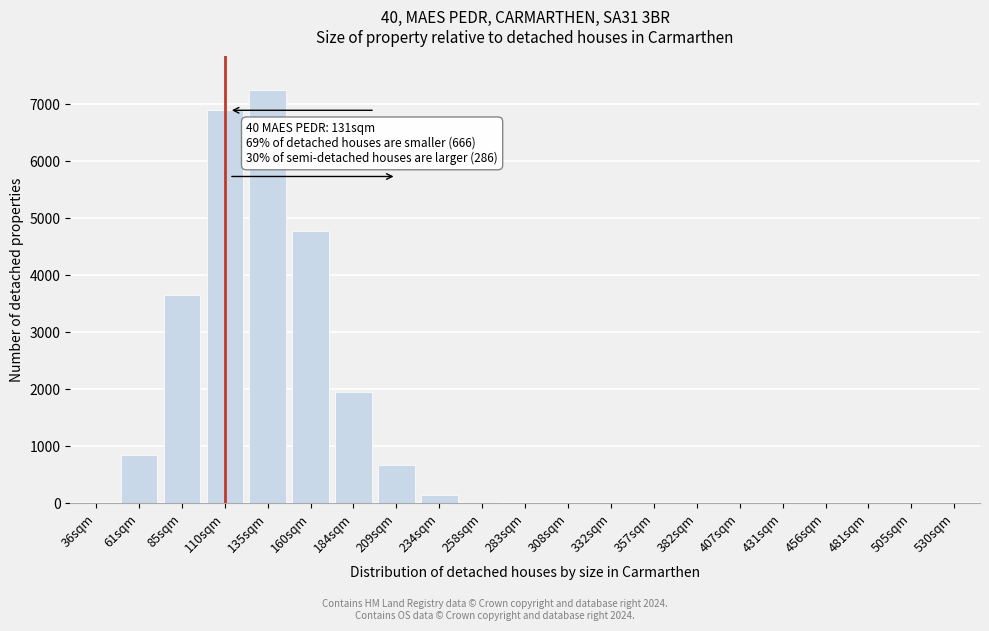

Which has a higher value, 184sqm or 382sqm?

184sqm